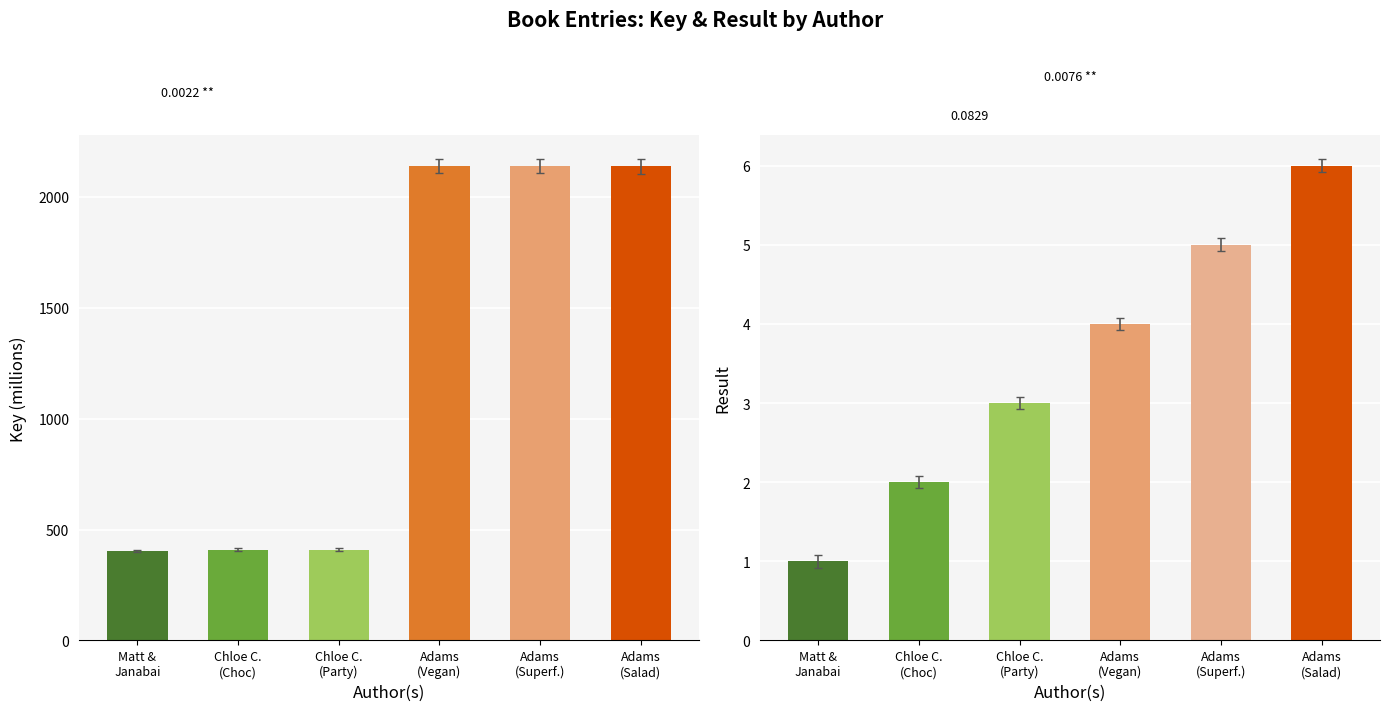

What is the smallest value displayed?

1.0